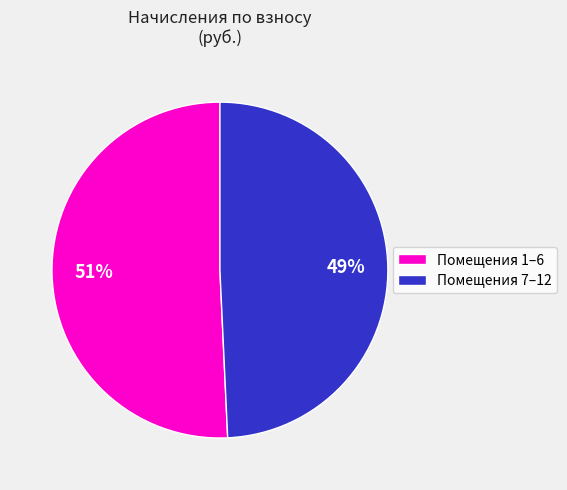

Which category has the smallest portion of the pie?

Помещения 7–12